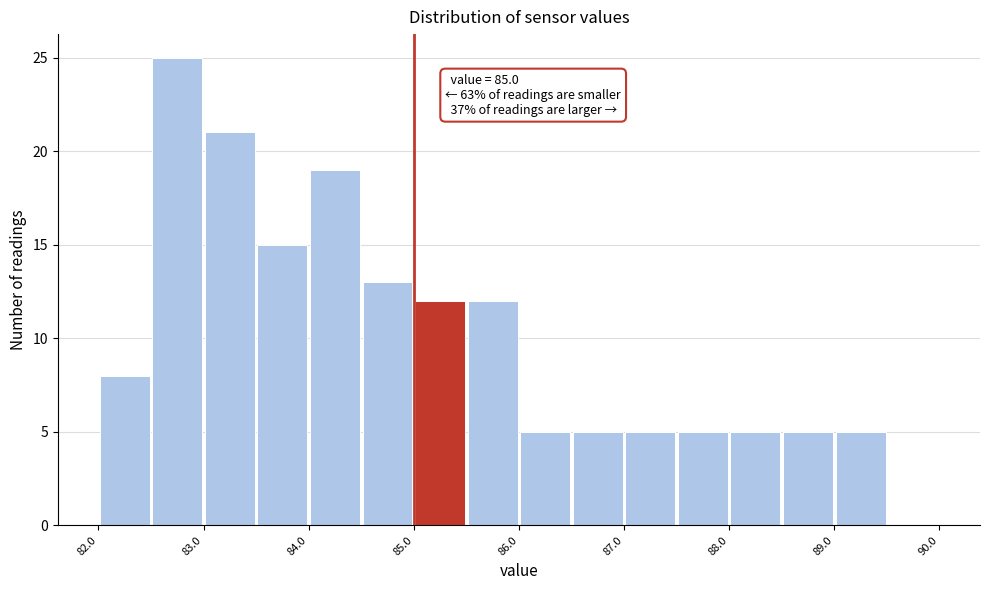

Which range on the x-axis has the tallest bar?

82.5 to 83.0